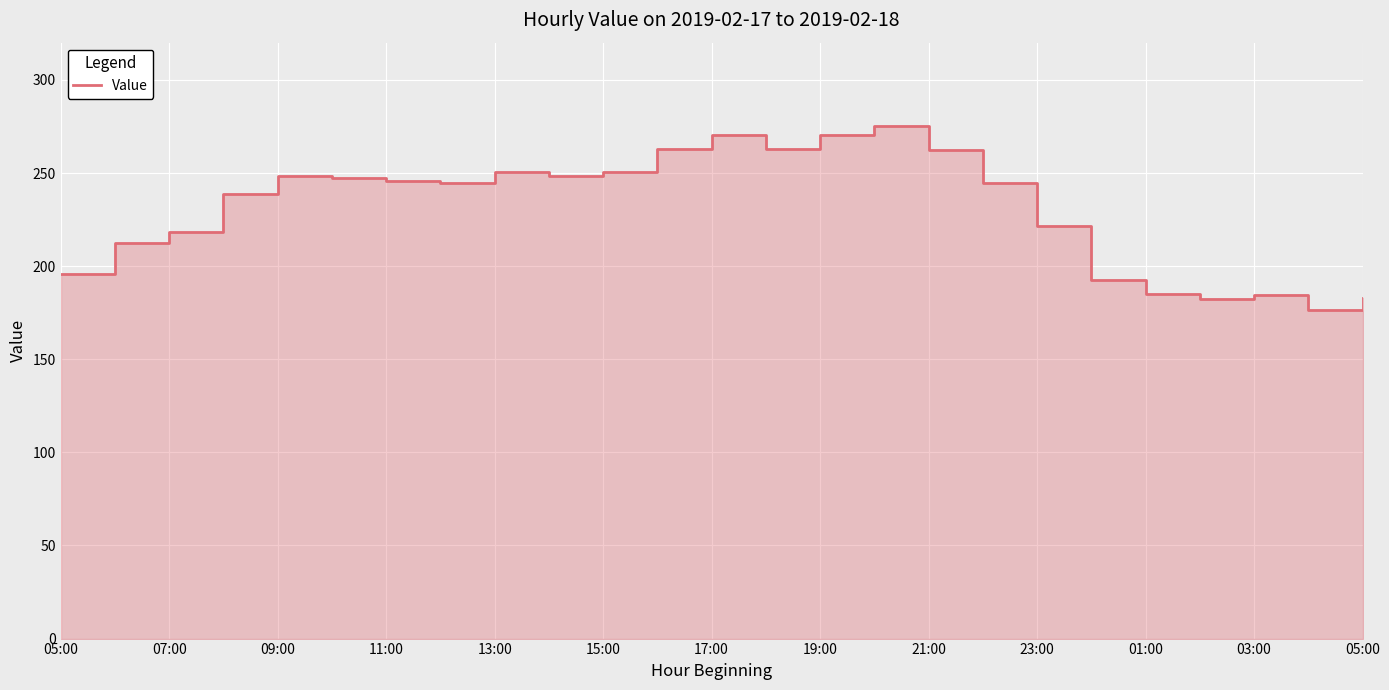

What is the label of the 10th point from the left?

23:00